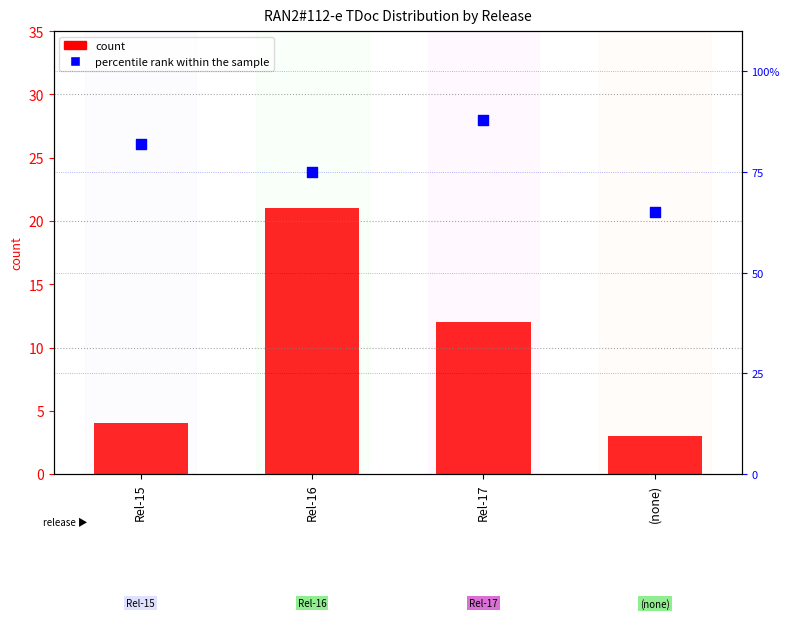

Which series has the largest Y range (max minus min)?

percentile rank within the sample